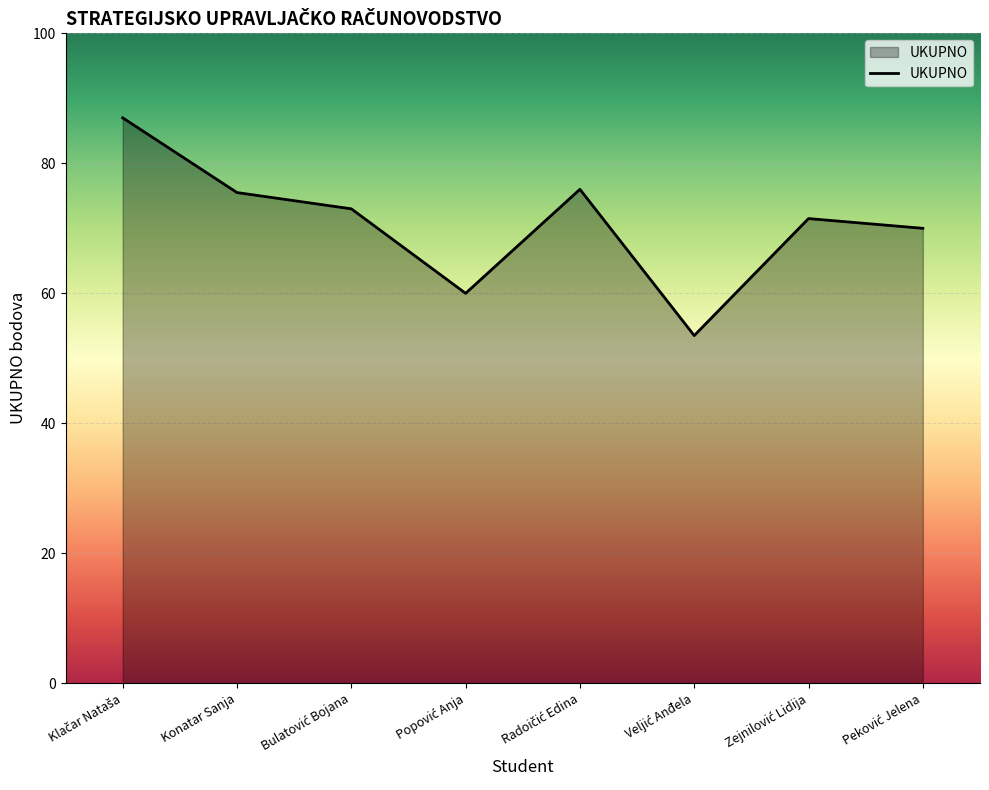

How many interior local valleys (lower than both neighbors) does the data have?

2